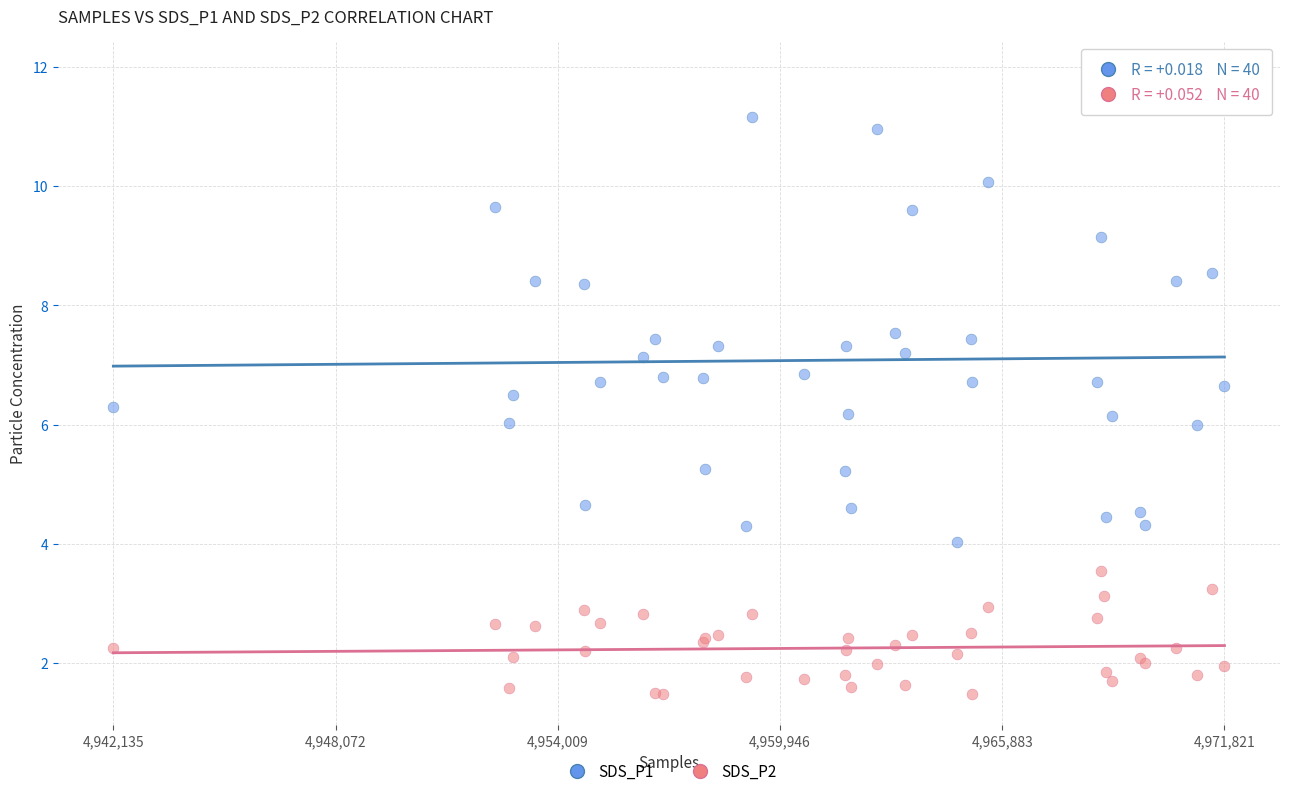

Which series reaches the maximum Y coordinate?

SDS_P1